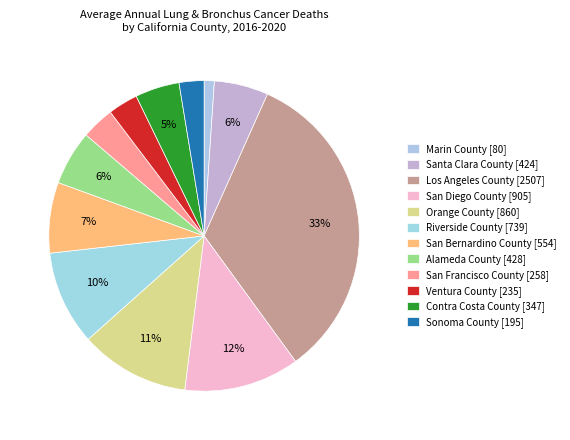

What percentage do Marin County and Ventura County together represent?

4.2%